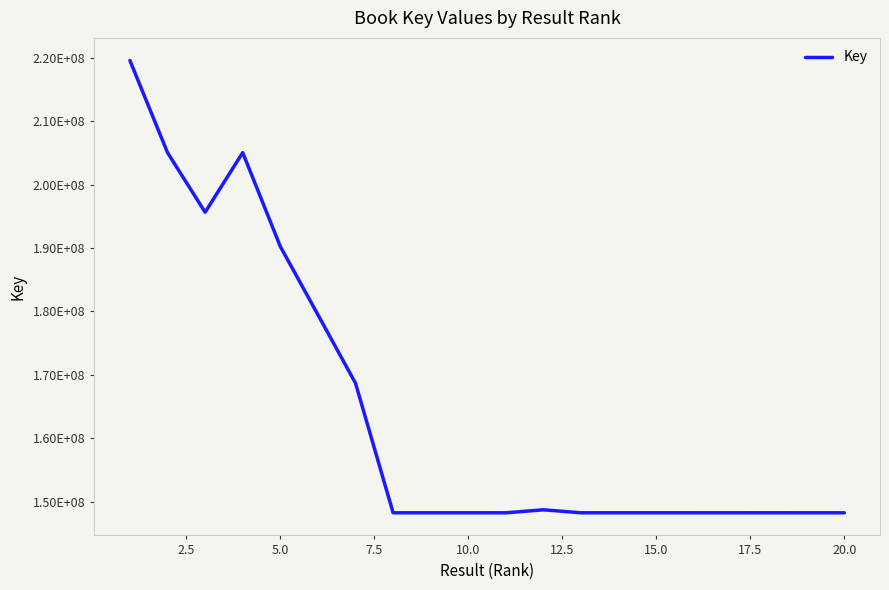

Does the chart display data point markers on the line(s)?

No